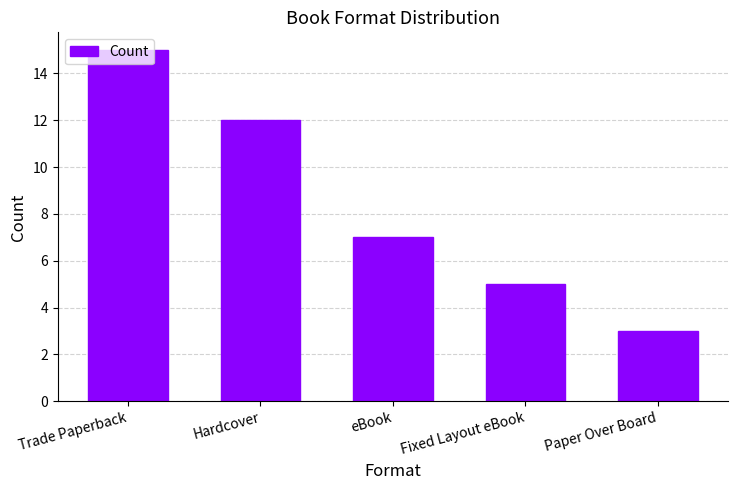

True or false: the data shows 24 at Trade Paperback.

False